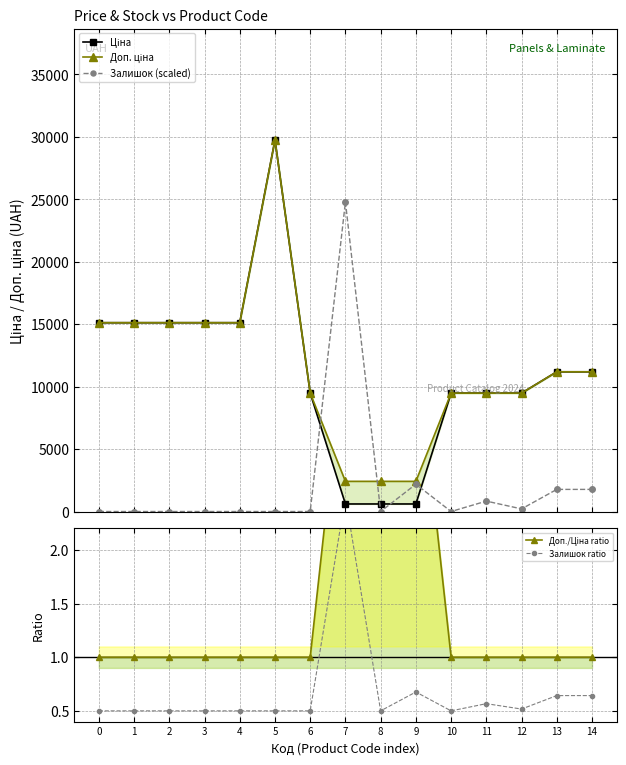

Reading left to right, what are all the values shown in this chart?

Ціна: 15120.0	15120.0	15120.0	15120.0	15120.0	29747.2	9480.1	603.7	603.7	603.7	9480.1	9480.1	9480.1	11188.2	11188.2
Доп. ціна: 15120.0	15120.0	15120.0	15120.0	15120.0	29747.2	9480.1	2414.8	2414.8	2414.8	9480.1	9480.1	9480.1	11188.2	11188.2
Залишок (scaled): 0.0	0.0	0.0	0.0	0.0	0.0	0.0	24789.4	0.0	2187.3	0.0	833.3	208.3	1770.7	1770.7
Доп./Ціна ratio: 1.0	1.0	1.0	1.0	1.0	1.0	1.0	4.0	4.0	4.0	1.0	1.0	1.0	1.0	1.0
Залишок ratio: 0.5	0.5	0.5	0.5	0.5	0.5	0.5	2.5	0.5	0.7	0.5	0.6	0.5	0.6	0.6